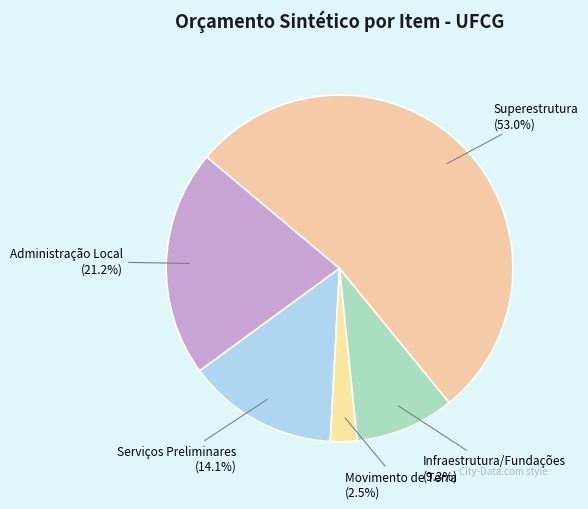

How many slices are in this pie chart?

5